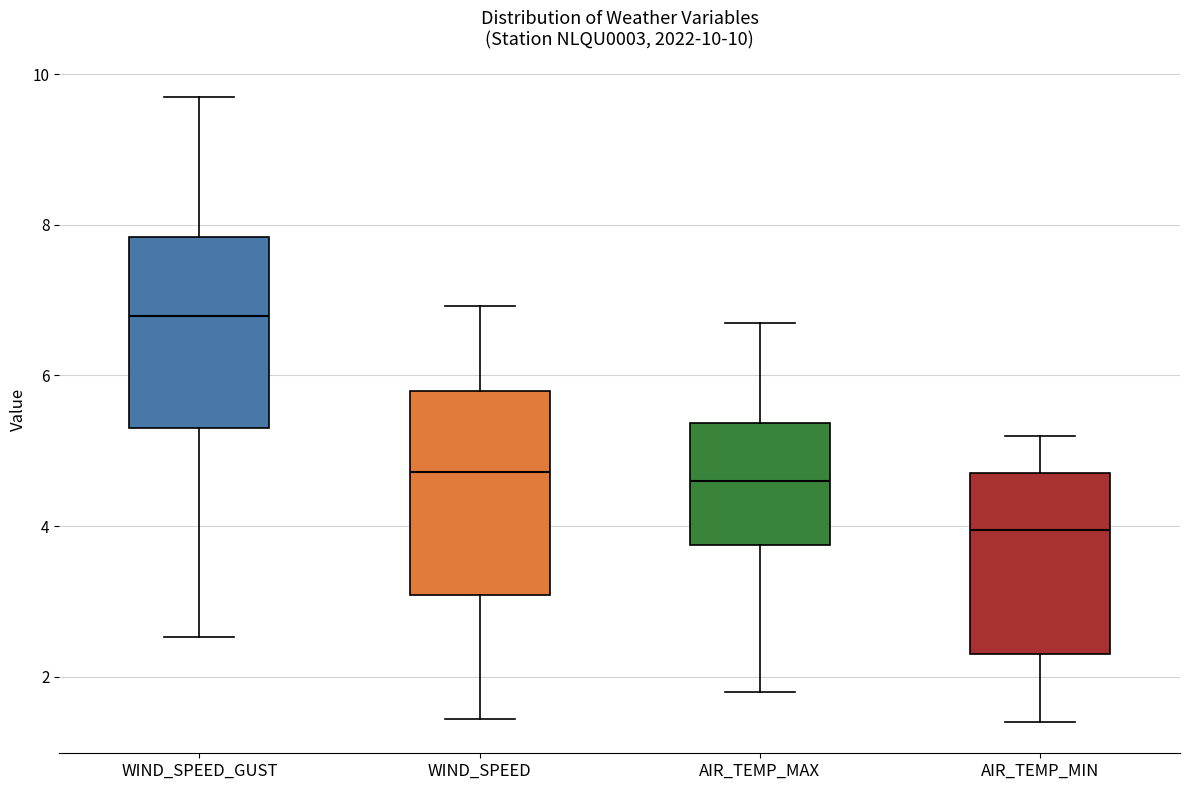

Which box's median line is the lowest?

AIR_TEMP_MIN